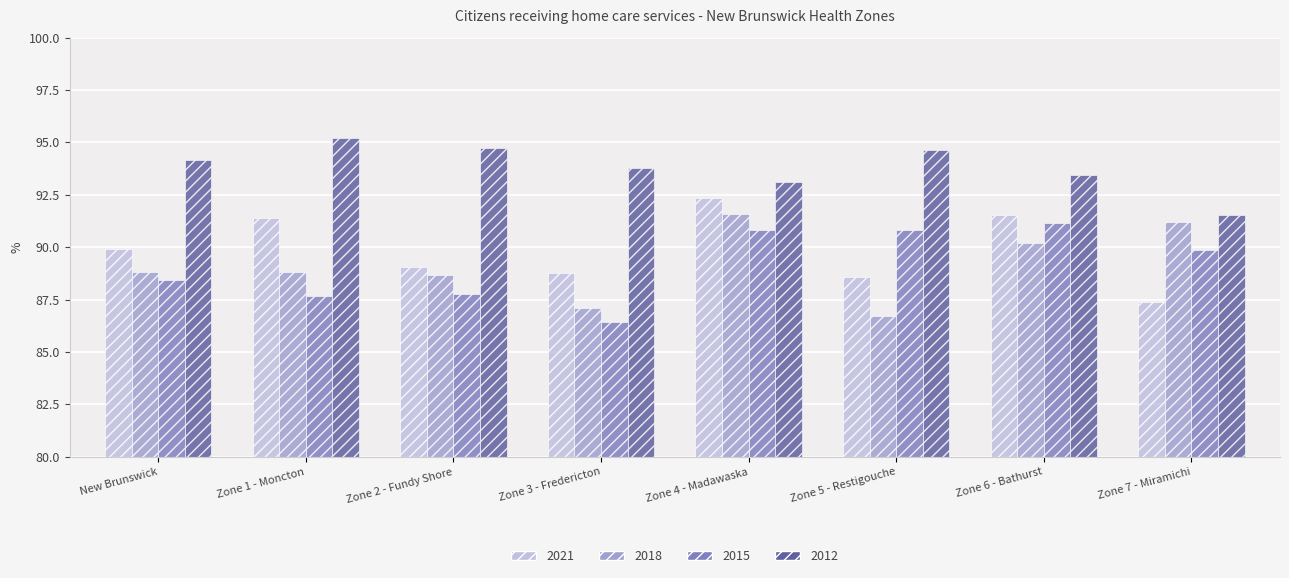

Count the number of categories in the chart.

8